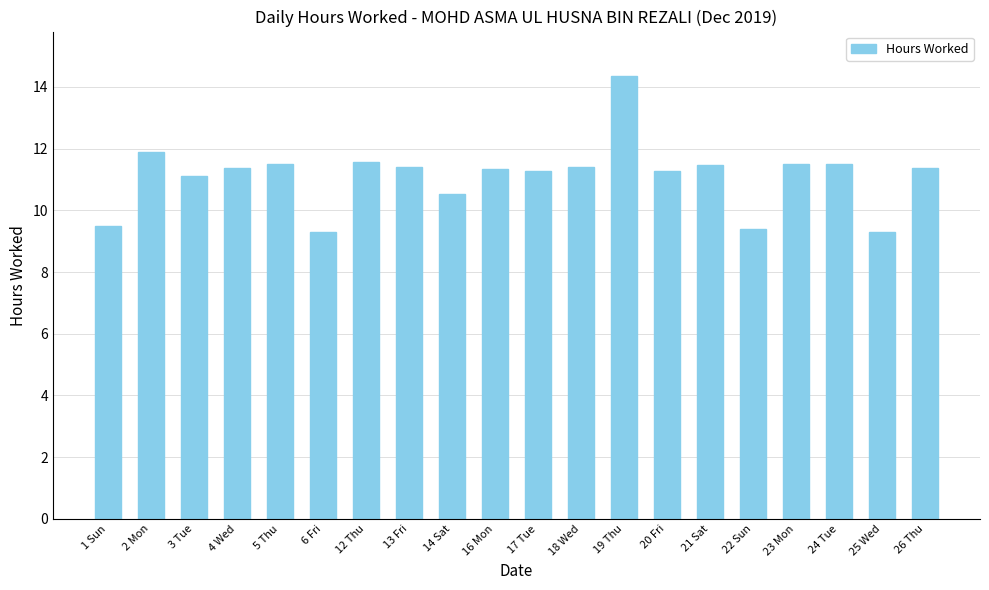

What is the label of the 9th bar from the left?

14 Sat